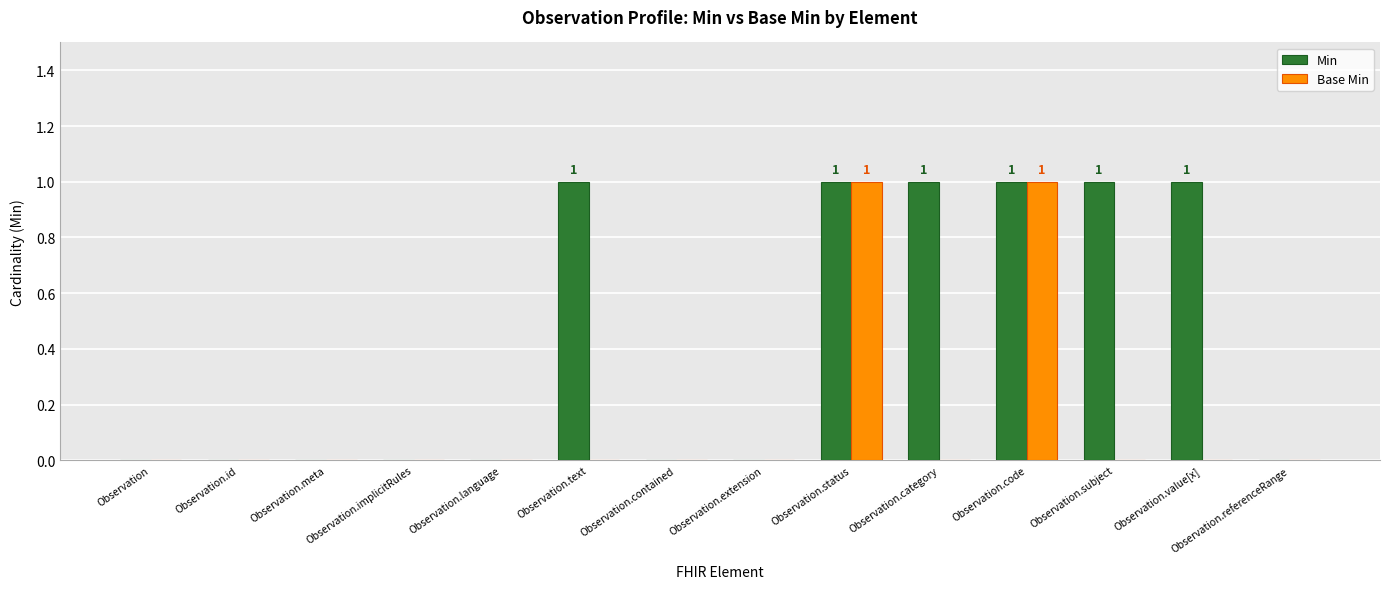

What is the difference between the Min values at Observation.status and Observation.contained?

1